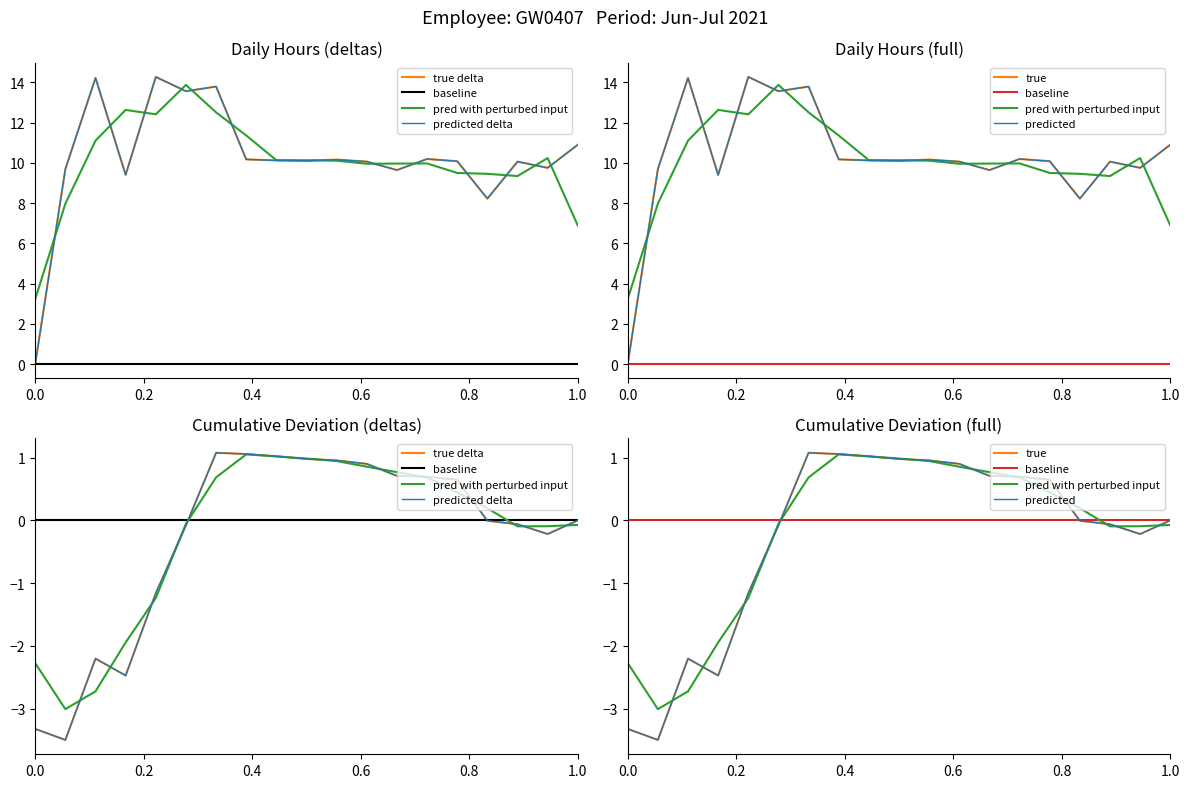

What is the total value across all series at 0.0?

-15.6